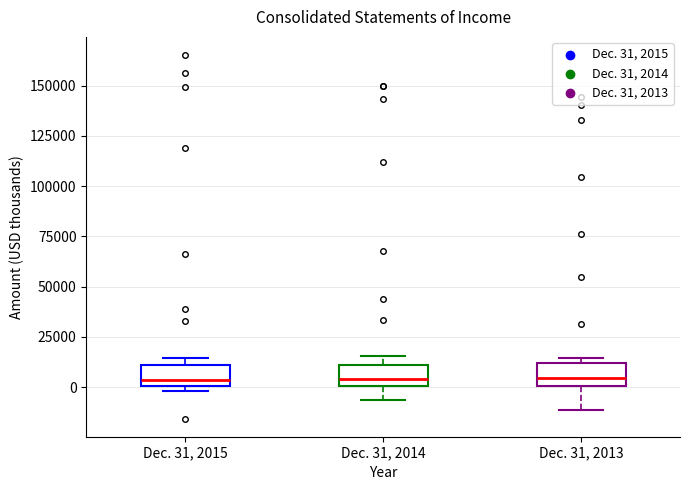

Where does the lower whisker of the box for Dec. 31, 2014 end on the y-axis? The values are not printed on the chart, so give them approximately, as read against the axis.

-5000